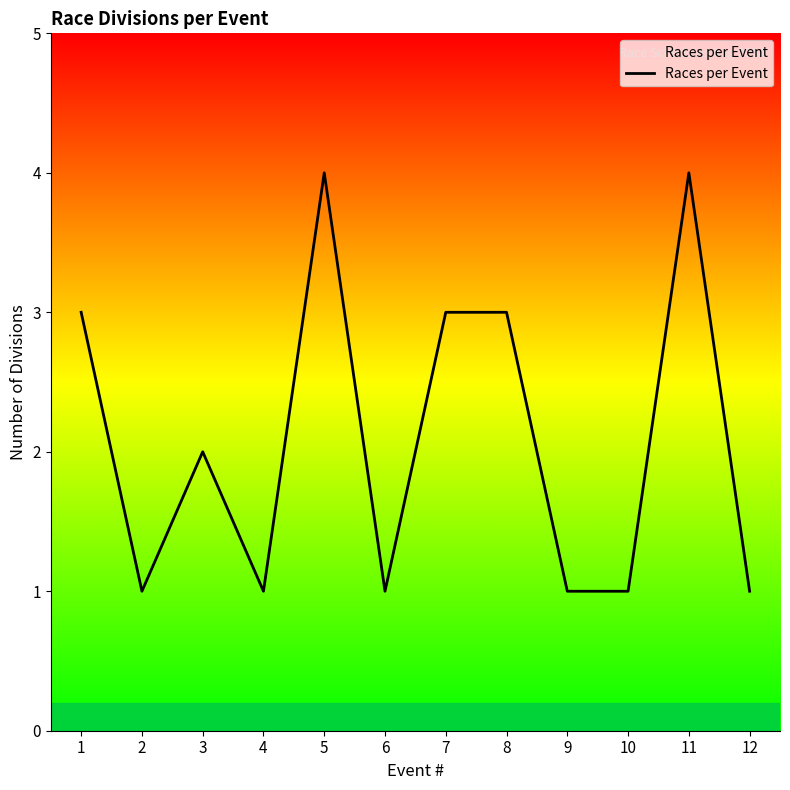

Approximately how many times larger is the value at 1 compared to 10?

3.0